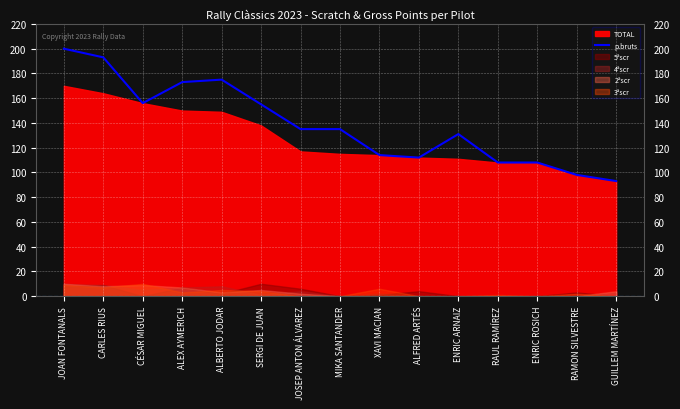

What is the greatest value displayed?

200